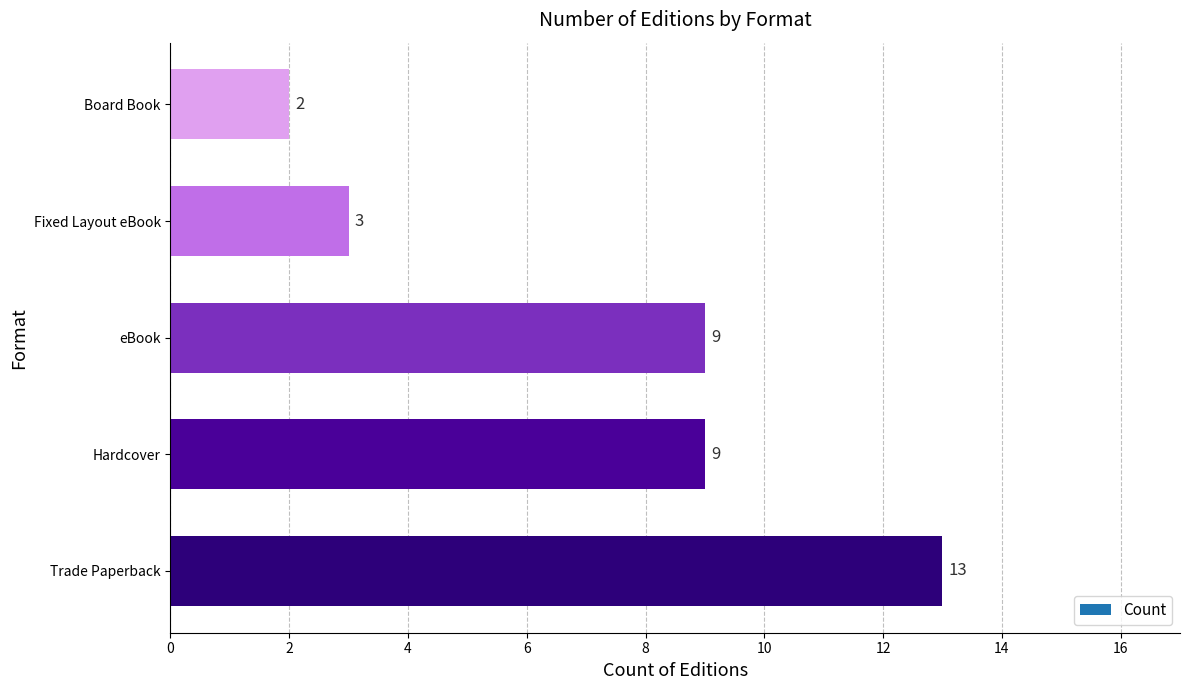

At which category does the chart reach its peak across all series?

Trade Paperback